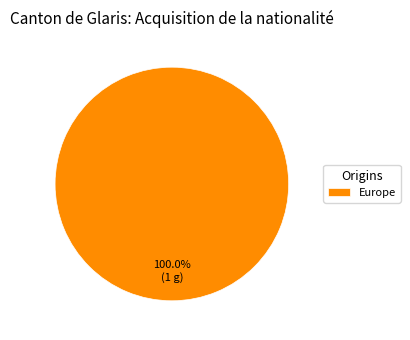

Rank the categories by value from lowest to highest.

Europe